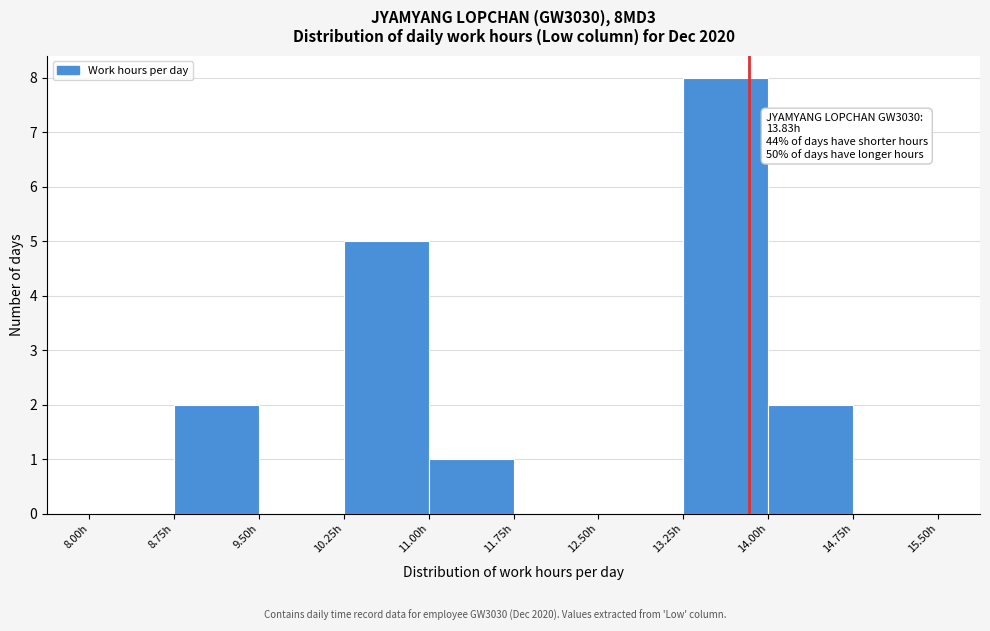

Which range on the x-axis has the tallest bar?

13.25 to 14.00